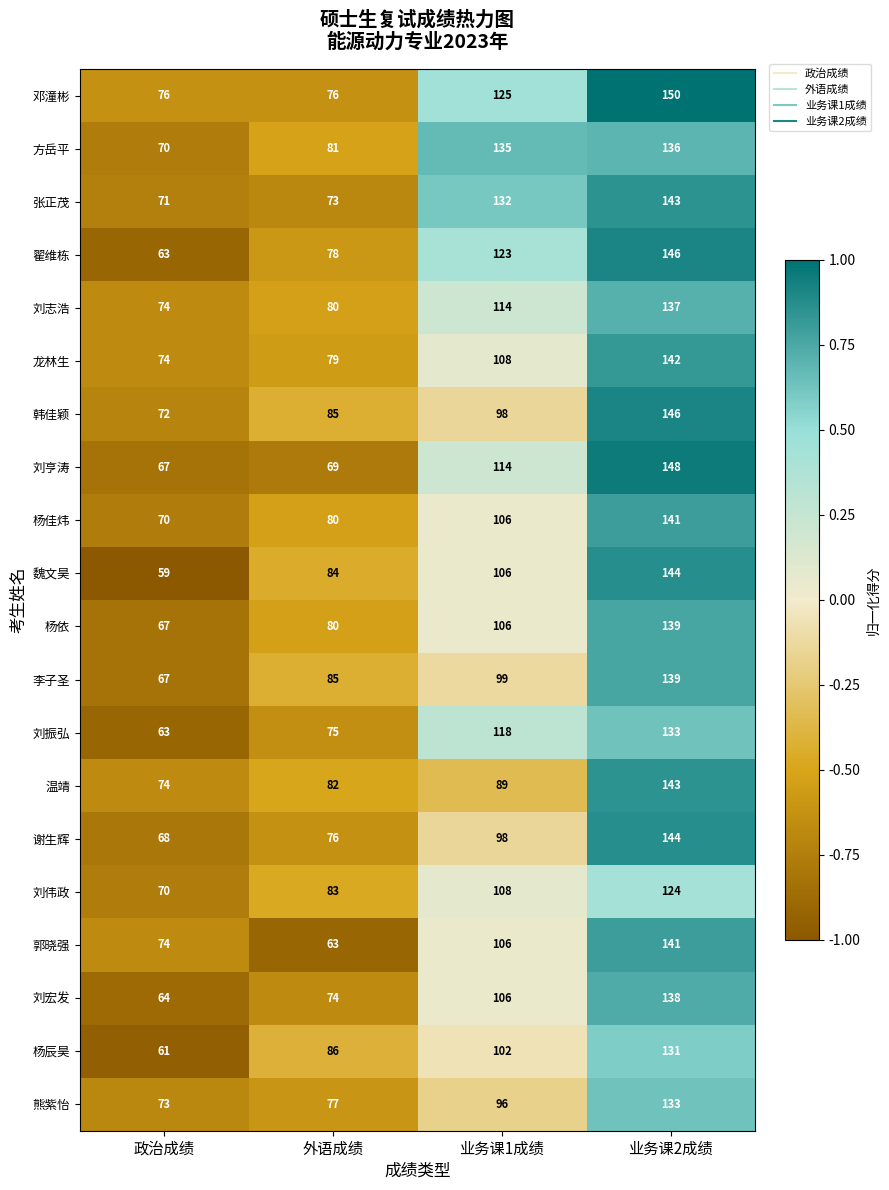

Which series has the largest range (max minus min)?

魏文昊